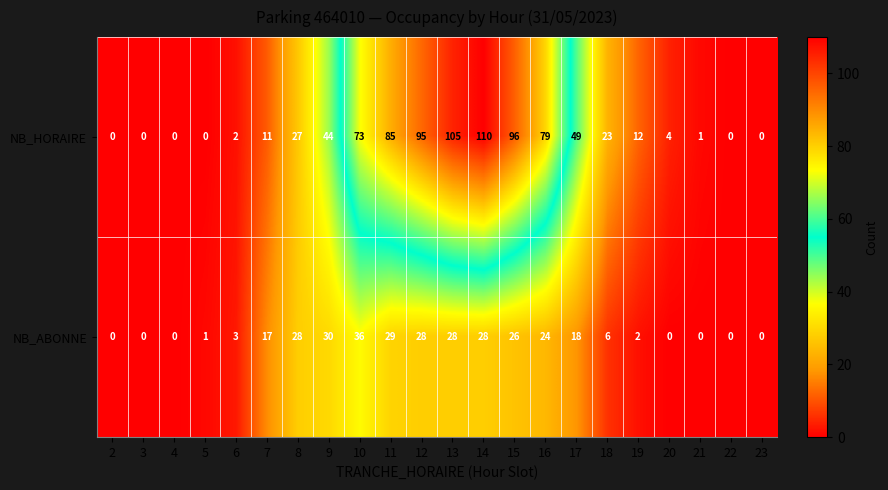

List the series in order of their peak value, lowest first.

NB_ABONNE, NB_HORAIRE